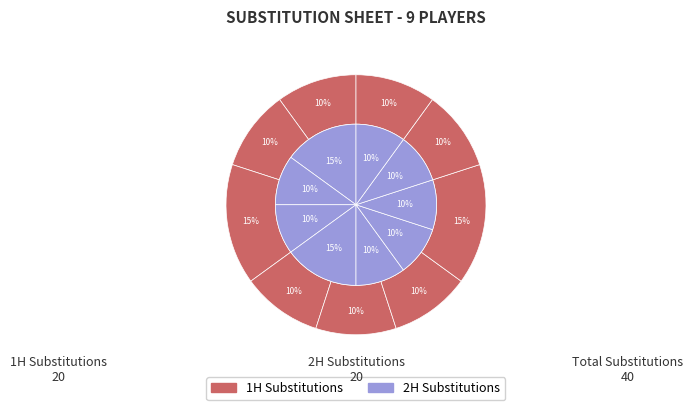

Is the sum of Player 6 and Player 7 greater than half?

No